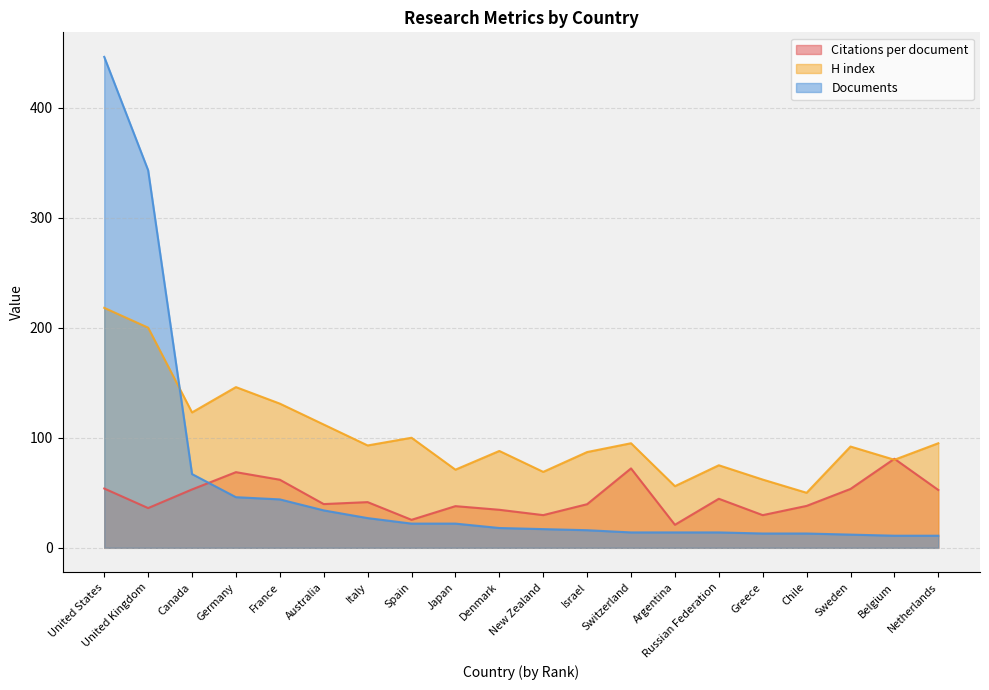

How many distinct data groups are displayed?

3